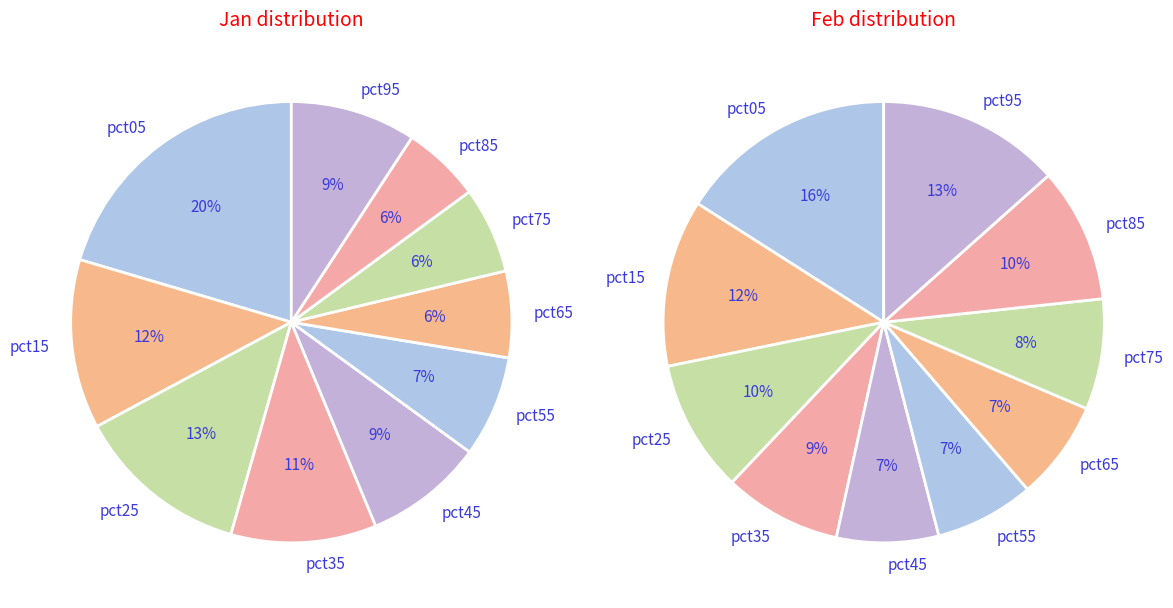

Is 3 the majority of the pie?

No